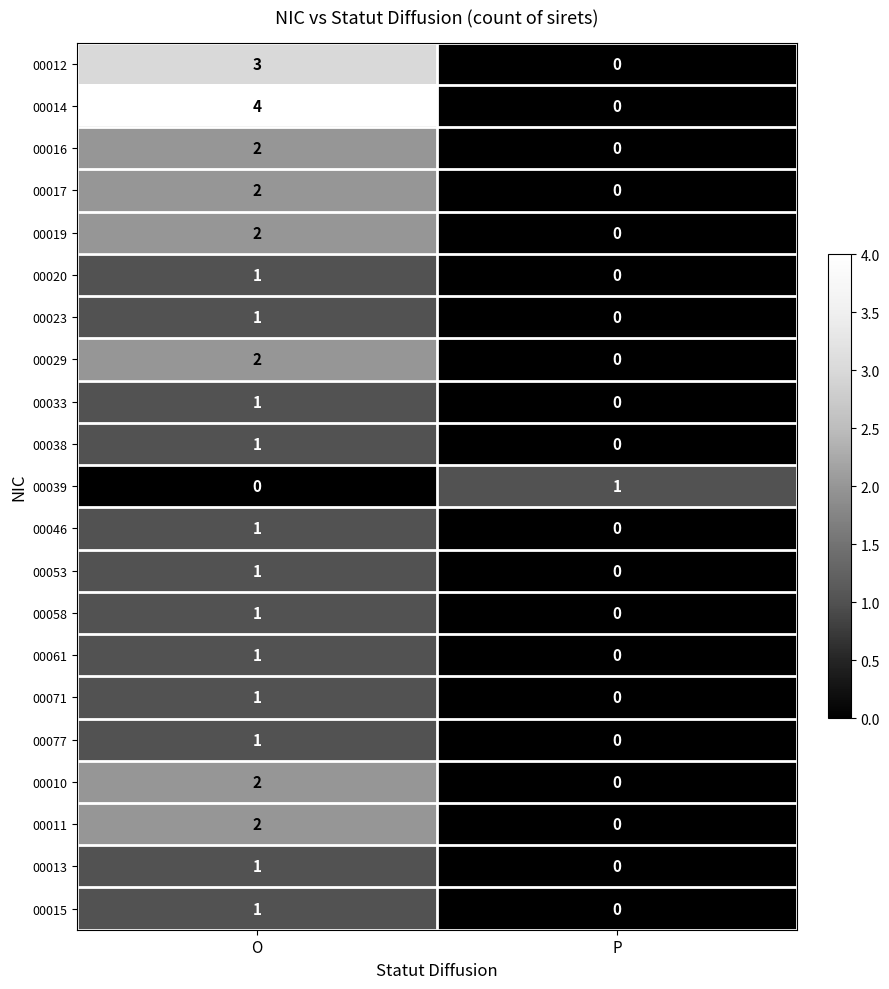

Which series has the largest total across all categories?

00014